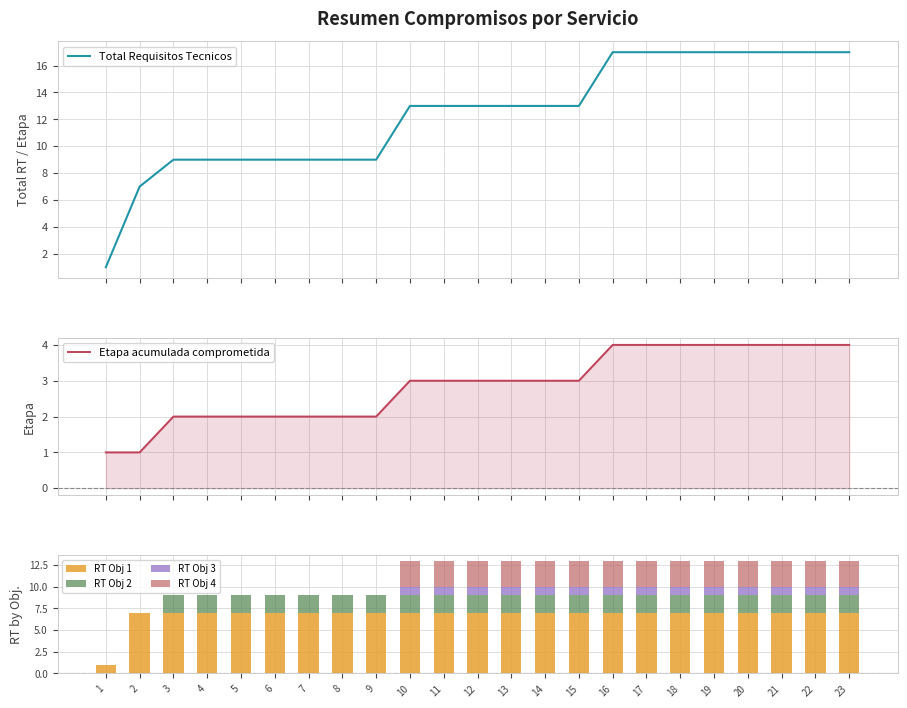

Which label corresponds to the largest value in the chart?

16